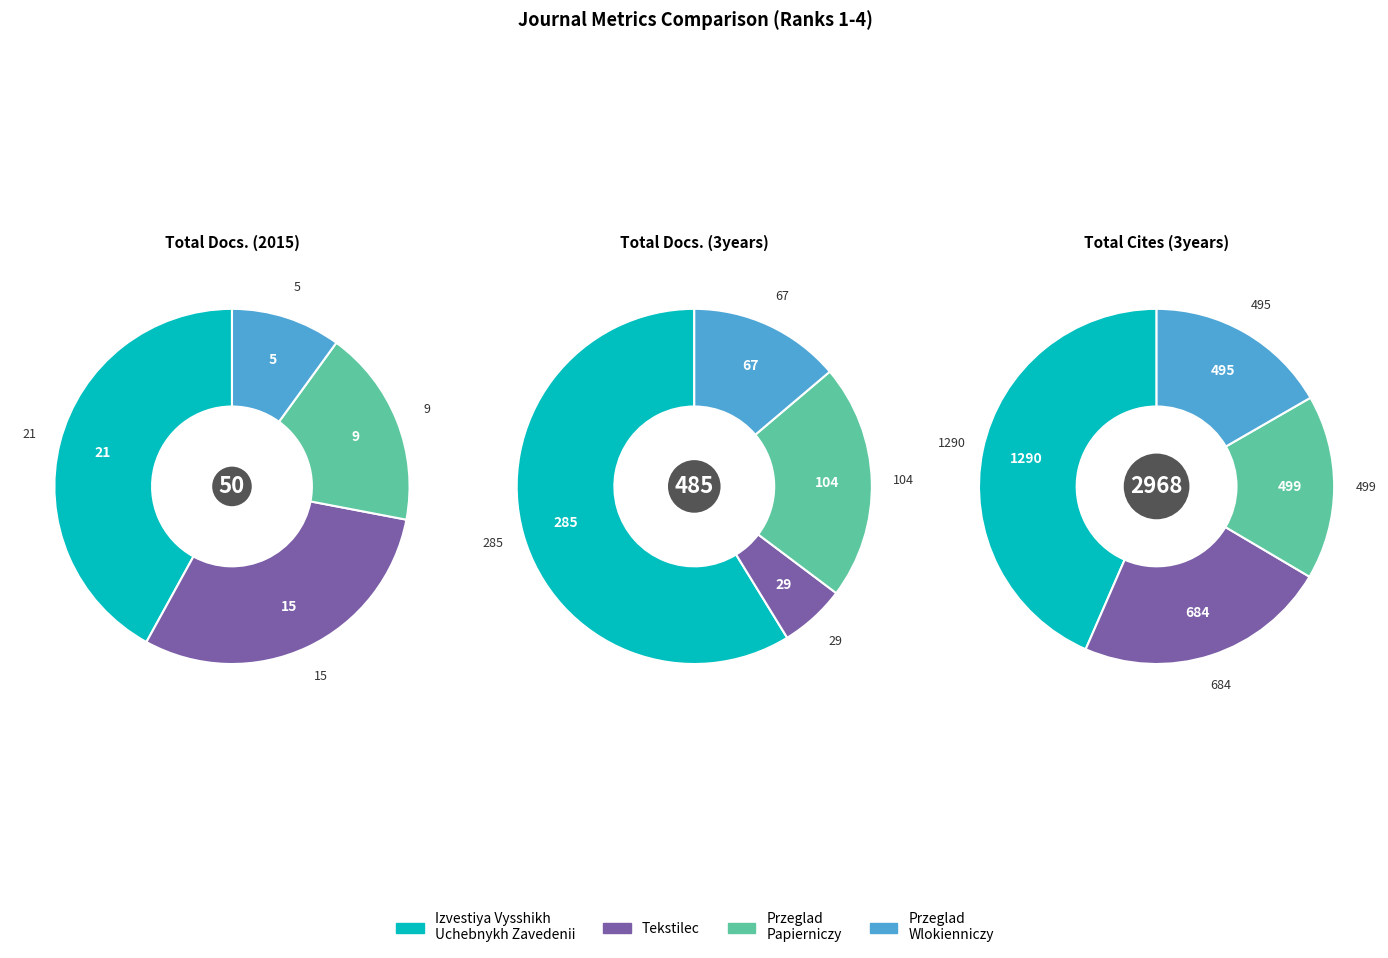

How many segments does this pie chart have?

4